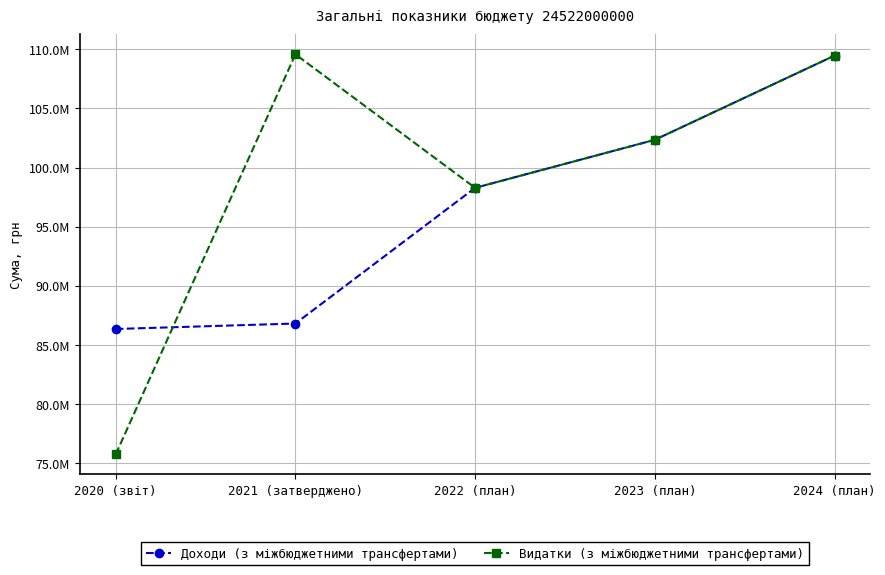

What are all the series names shown in the legend?

Доходи (з міжбюджетними трансфертами), Видатки (з міжбюджетними трансфертами)